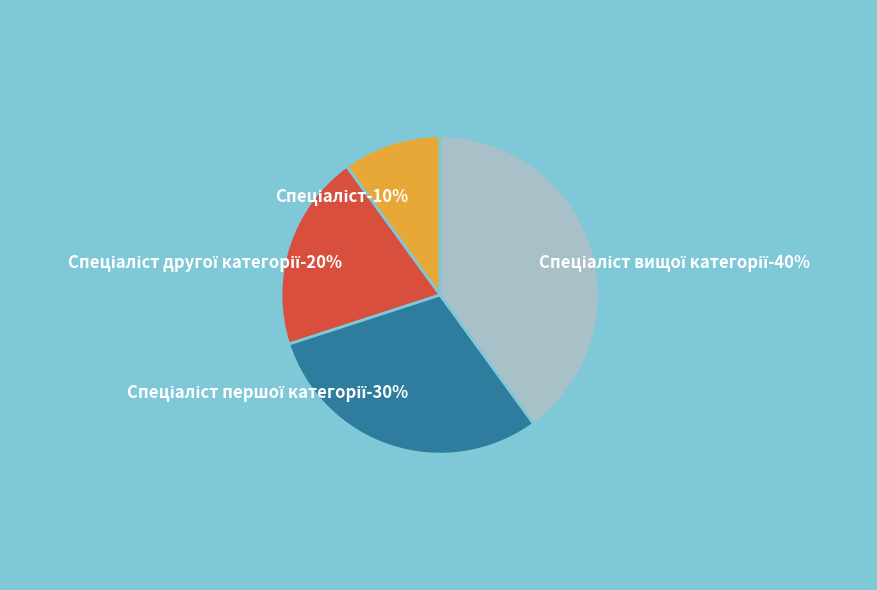

Is there a majority slice in this chart?

No